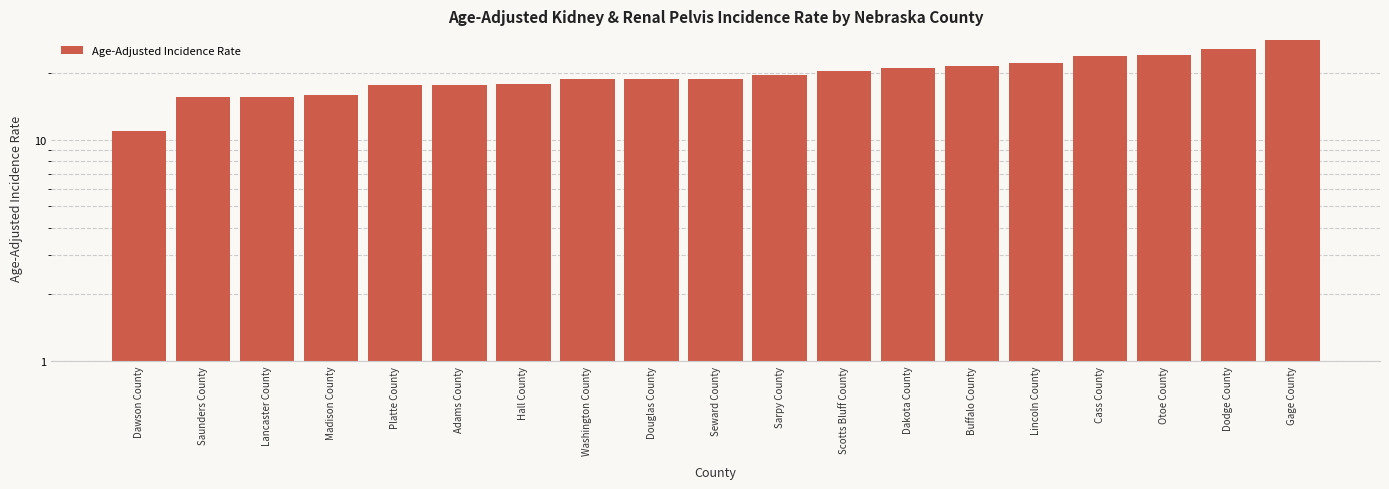

What is the greatest value displayed?

28.2